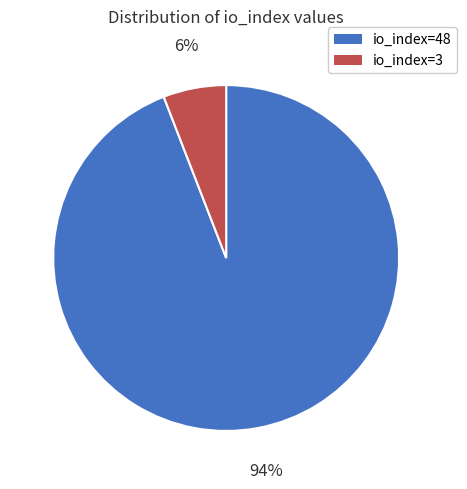

Is it true that io_index=3 is 6% of the pie?

True